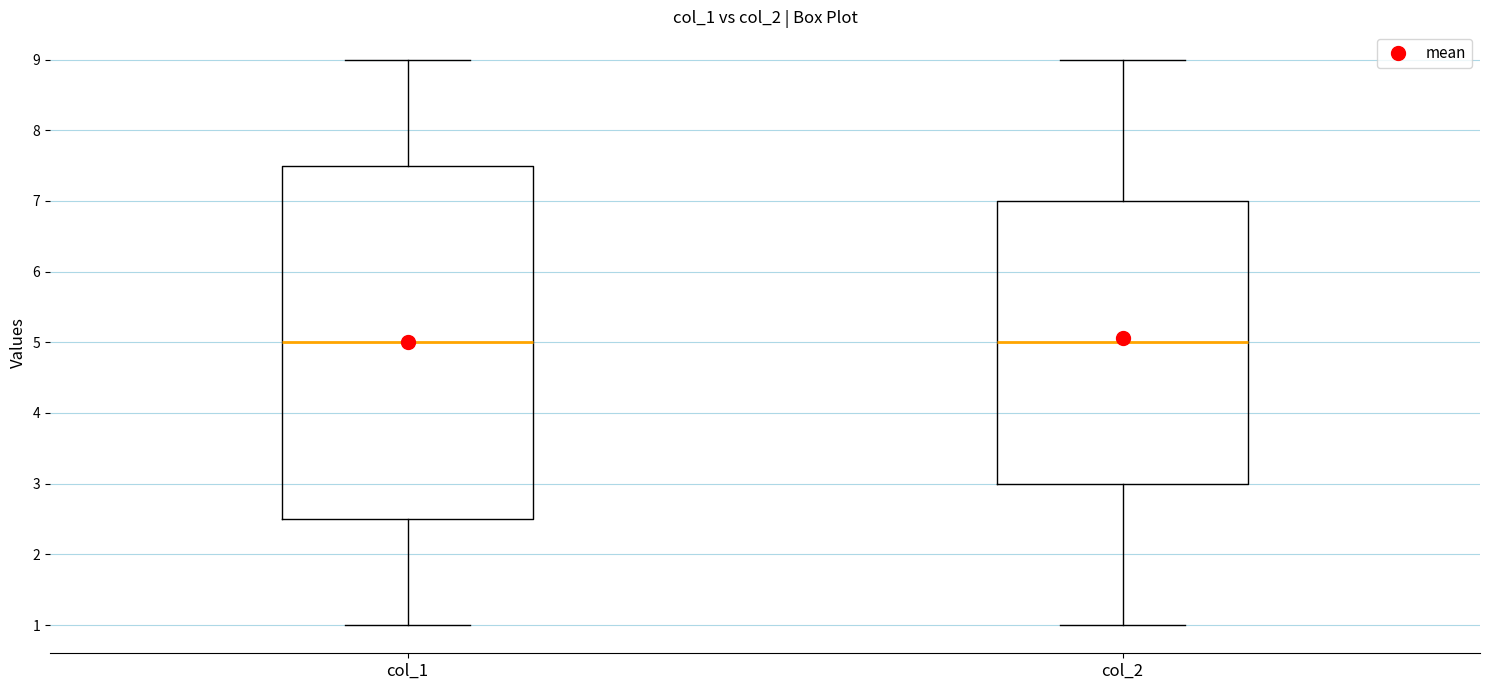

Reading left to right, read every box against the y-axis: the position of its median line, the range the box covers, and the ends of its whiskers. The values are not printed on the chart, so give them approximately, as read against the axis.

col_1: median 5.0, box 2.5 to 7.5, whiskers 1.0 to 9.0
col_2: median 5.0, box 3.0 to 7.0, whiskers 1.0 to 9.0